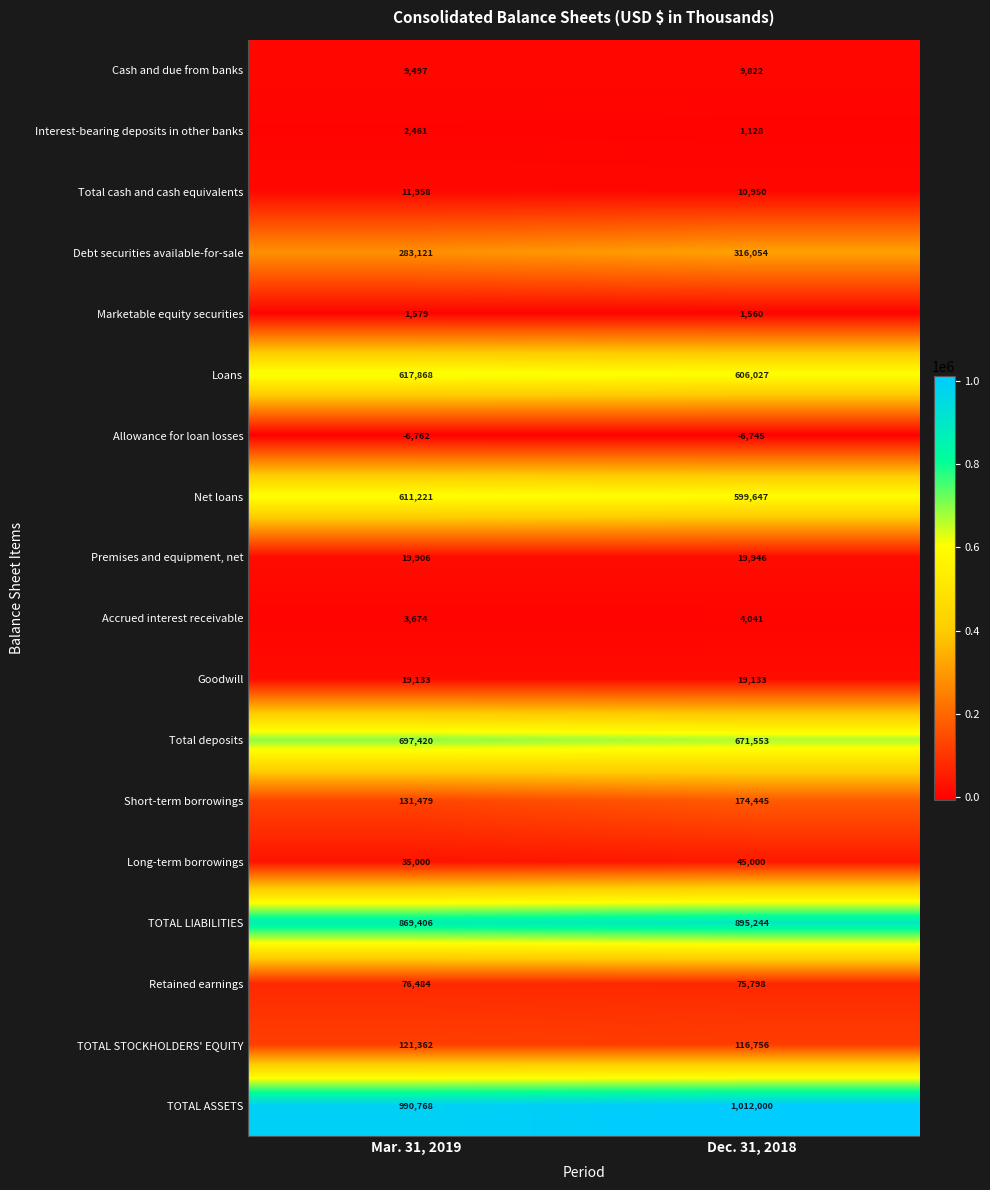

Read the Long-term borrowings value at Dec. 31, 2018.

45000